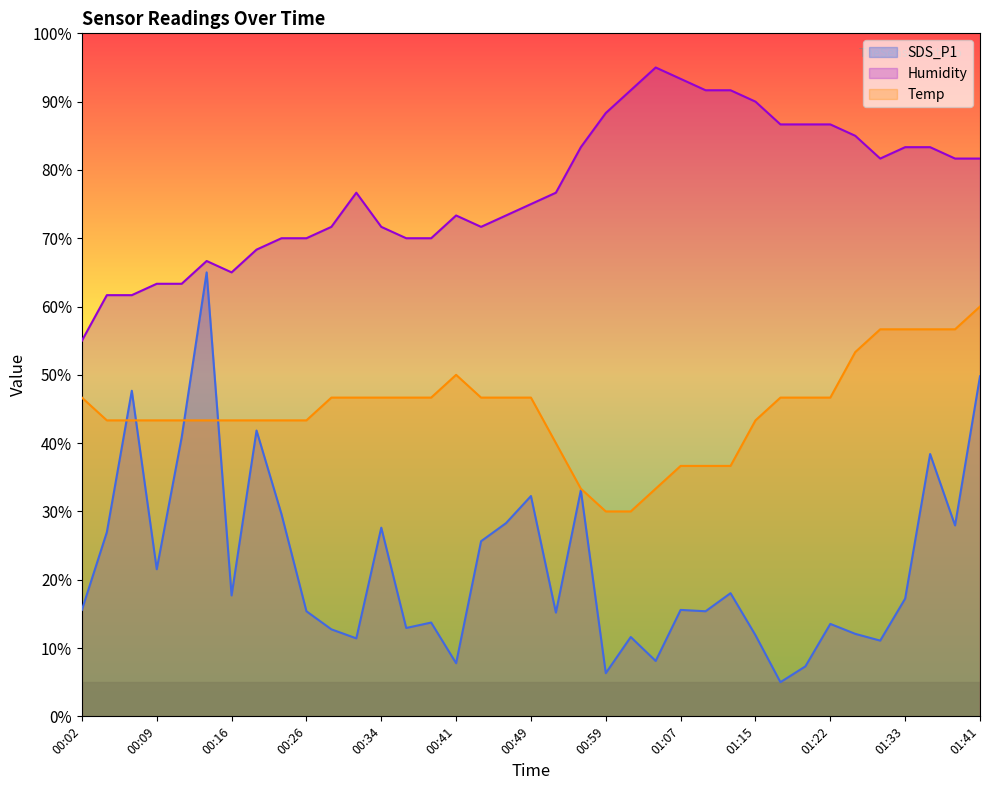

What is the maximum value for SDS_P1?

65.0